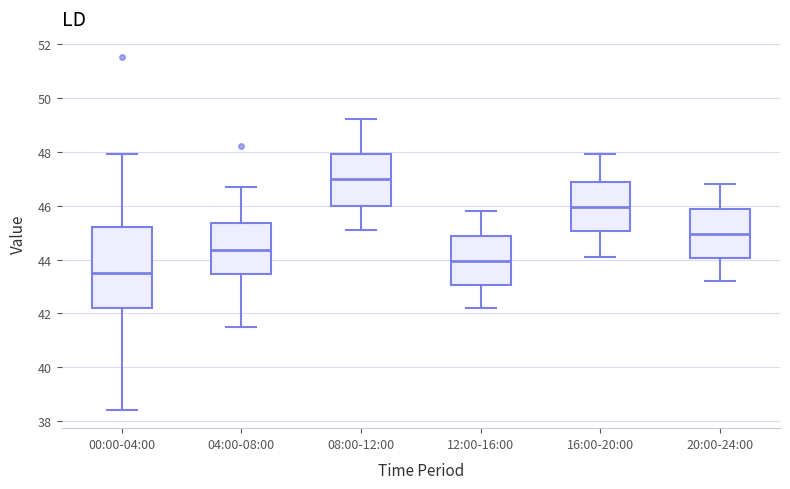

Reading left to right, read every box against the y-axis: the position of its median line, the range the box covers, and the ends of its whiskers. The values are not printed on the chart, so give them approximately, as read against the axis.

00:00-04:00: median 43.6, box 42.2 to 45.2, whiskers 38.4 to 48.0
04:00-08:00: median 44.4, box 43.4 to 45.4, whiskers 41.6 to 46.8
08:00-12:00: median 47.0, box 46.0 to 48.0, whiskers 45.2 to 49.2
12:00-16:00: median 44.0, box 43.0 to 44.8, whiskers 42.2 to 45.8
16:00-20:00: median 46.0, box 45.0 to 46.8, whiskers 44.2 to 48.0
20:00-24:00: median 45.0, box 44.0 to 45.8, whiskers 43.2 to 46.8